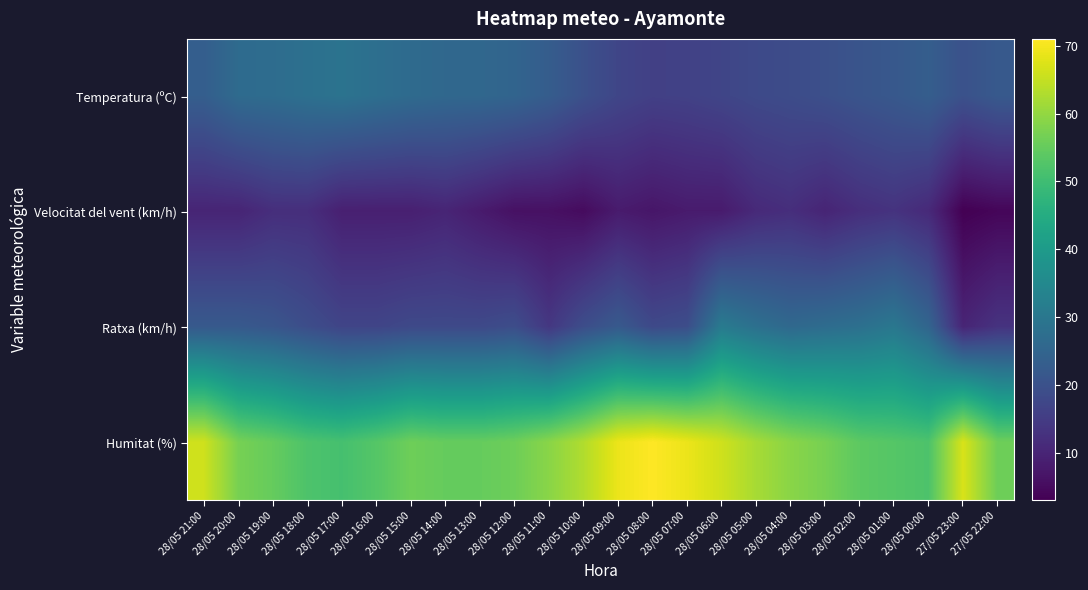

How many distinct data groups are displayed?

4